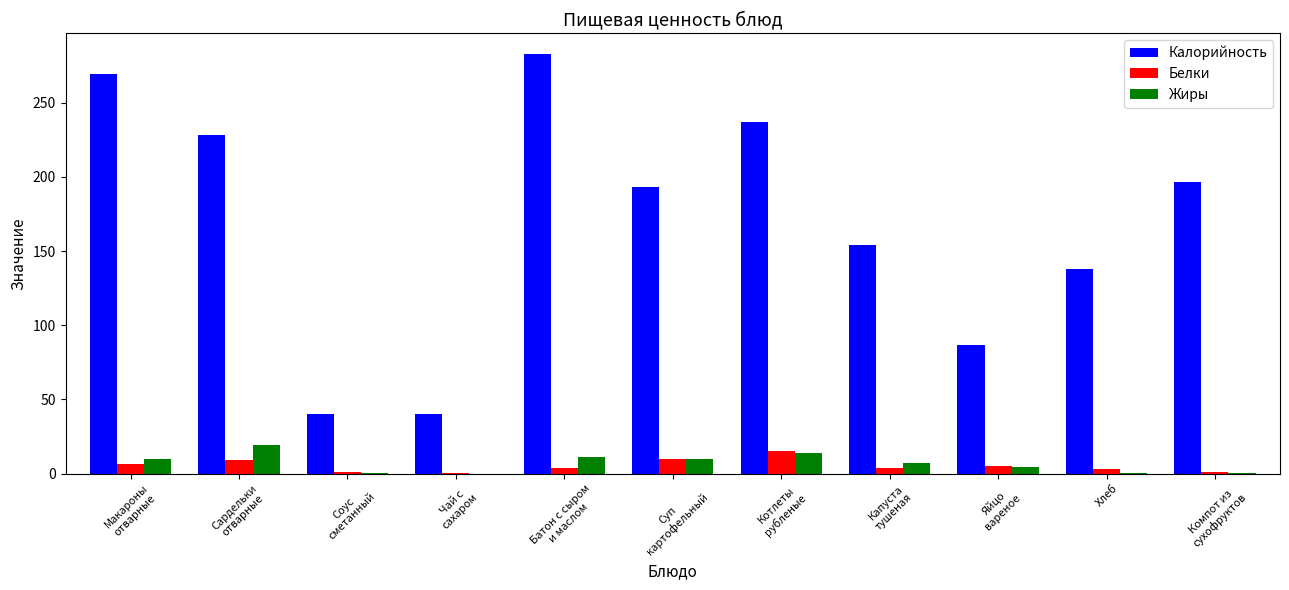

The Белки series shows 10.1 at Суп
картофельный. True or false?

True